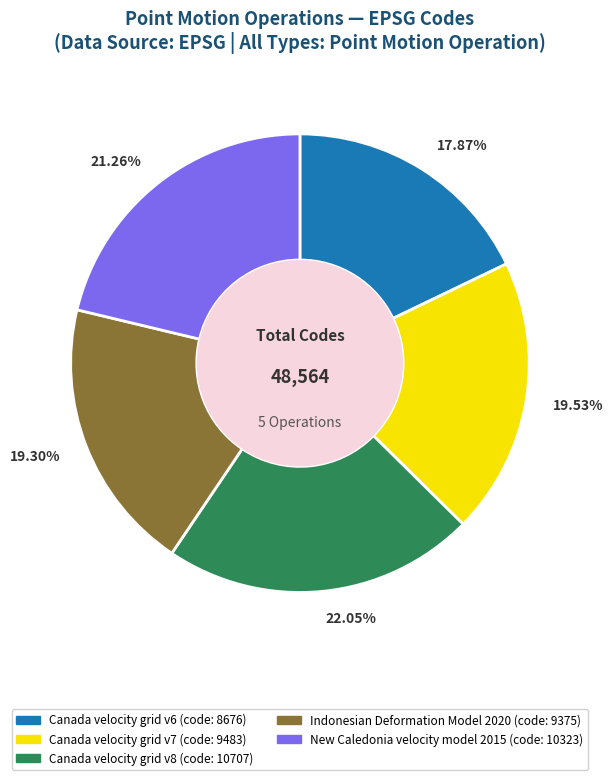

Is there any slice that represents more than half of the pie?

No